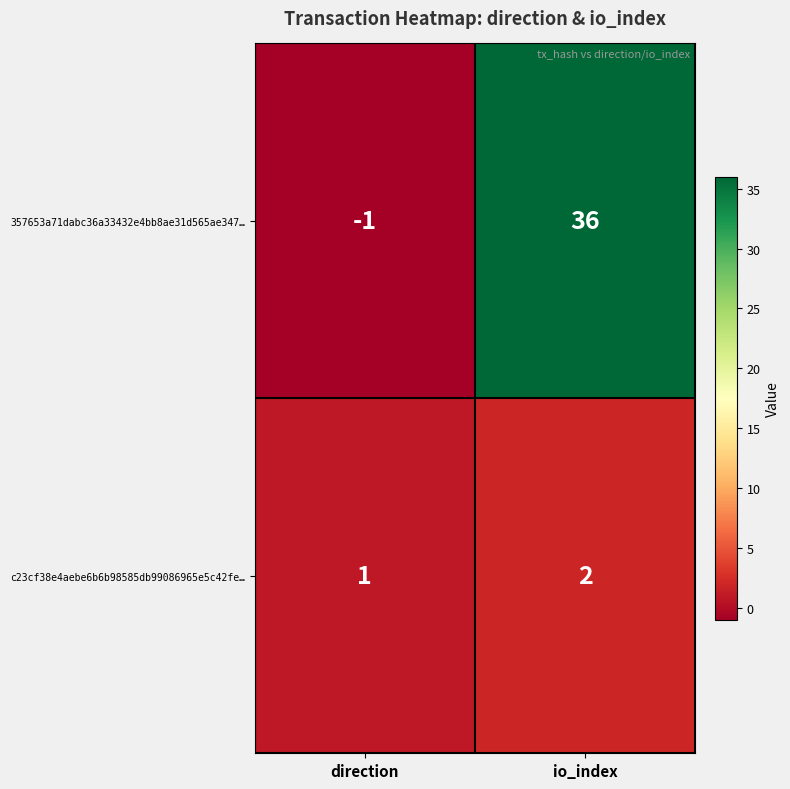

At which category does the chart reach its minimum across all series?

direction